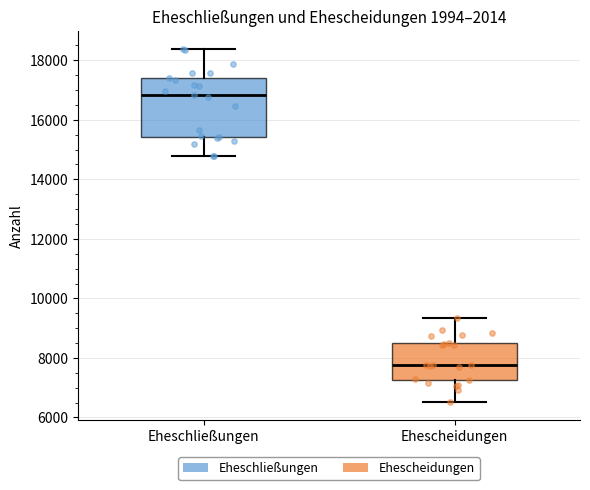

Where is the lower edge of the box for Eheschließungen on the y-axis? The values are not printed on the chart, so give them approximately, as read against the axis.

15400